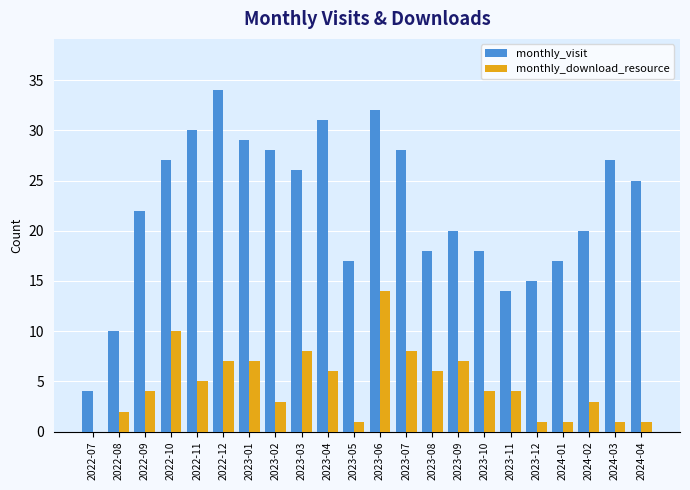

Reading right to left, extract all data points from this chart.

monthly_visit: 25	27	20	17	15	14	18	20	18	28	32	17	31	26	28	29	34	30	27	22	10	4
monthly_download_resource: 1	1	3	1	1	4	4	7	6	8	14	1	6	8	3	7	7	5	10	4	2	0